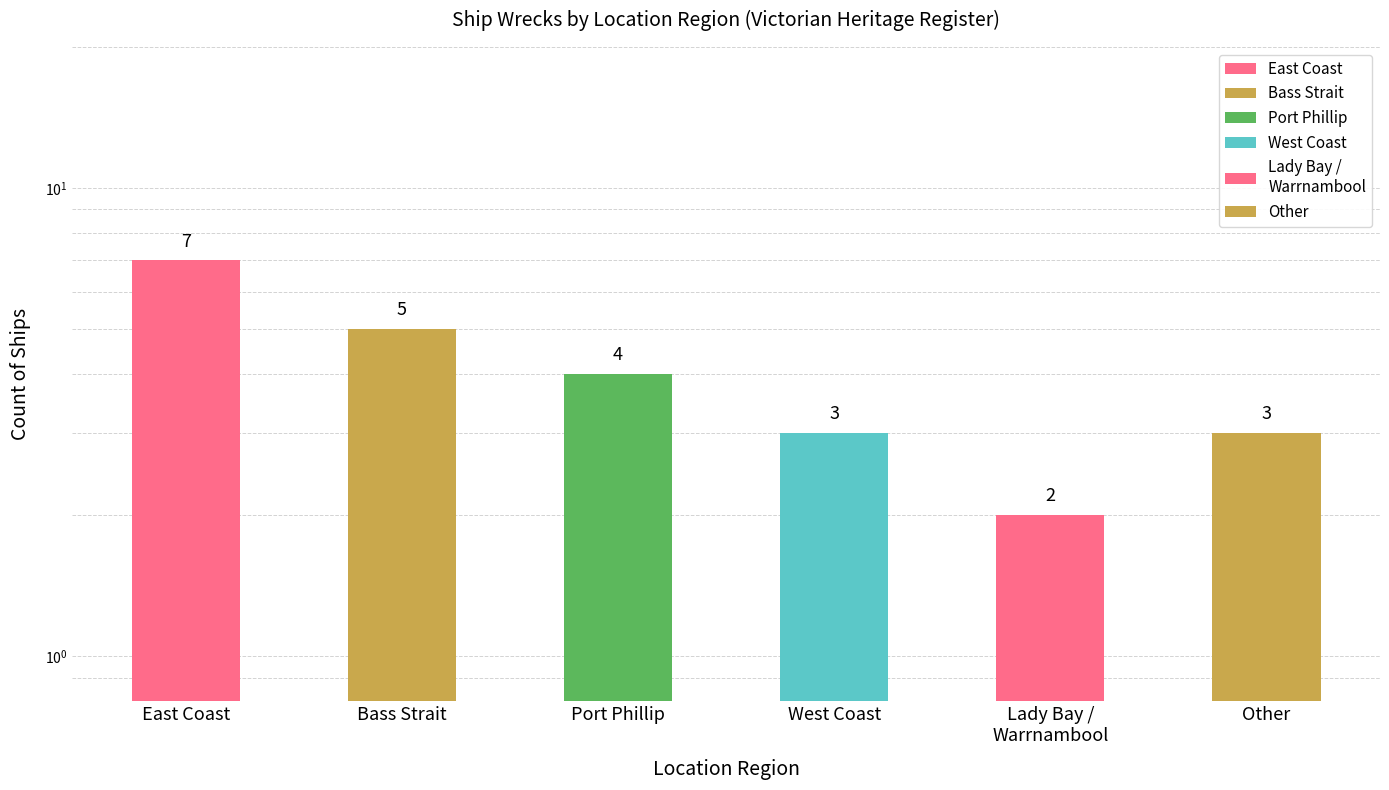

Approximately how many times larger is the value at West Coast compared to Bass Strait?

0.6